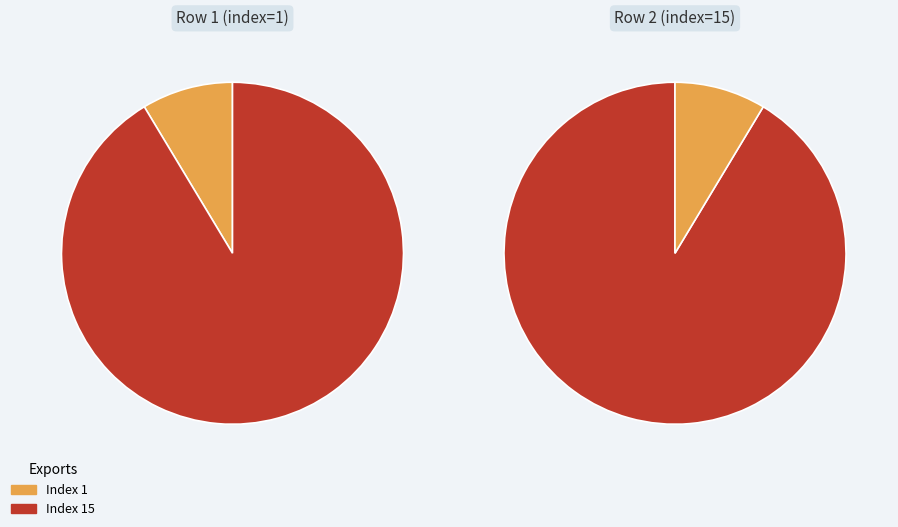

How many slices are in this pie chart?

2